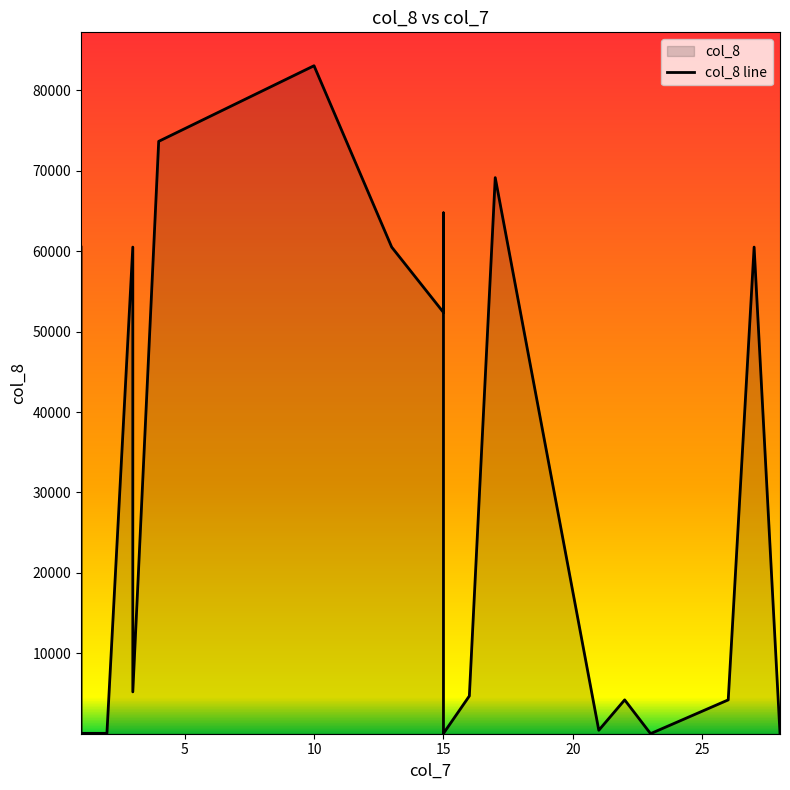

What is the average value?

30193.8